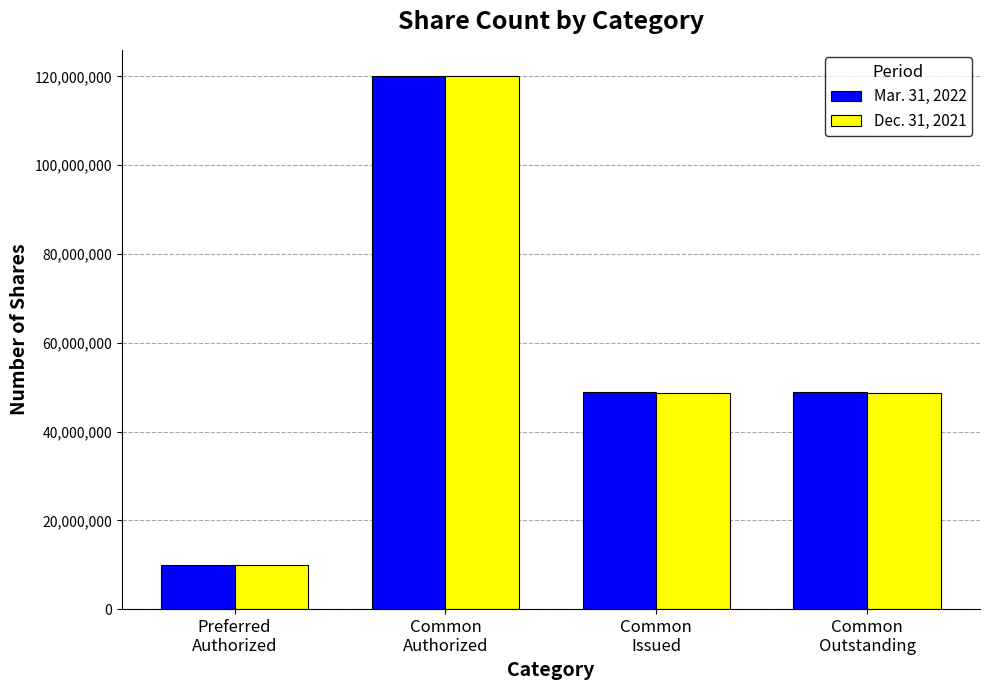

What is the label of the 2nd bar from the left?

Common
Authorized